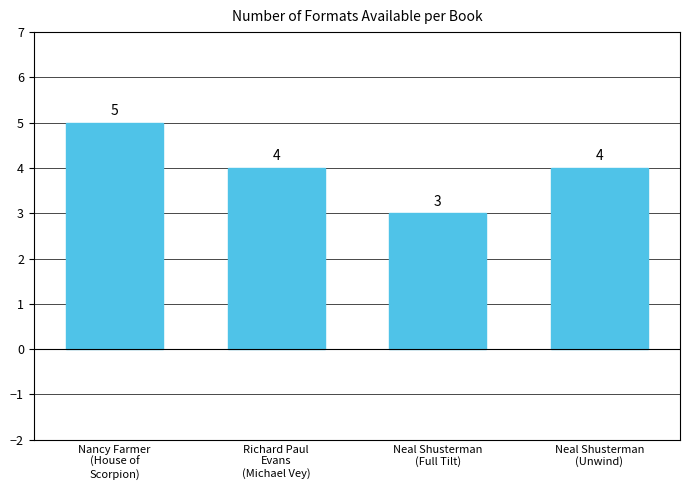

Count the number of categories in the chart.

4